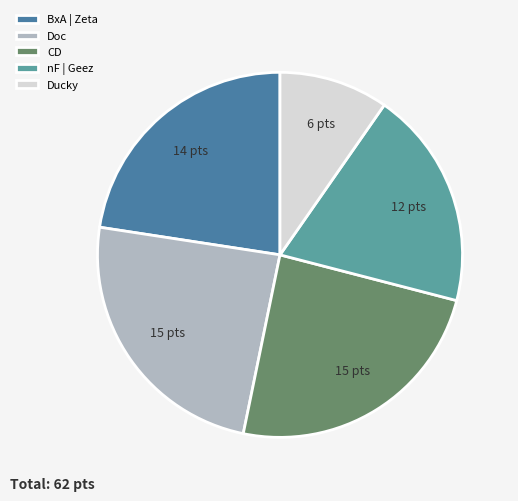

Approximately how many times larger is the value at nF | Geez compared to Ducky?

2.0